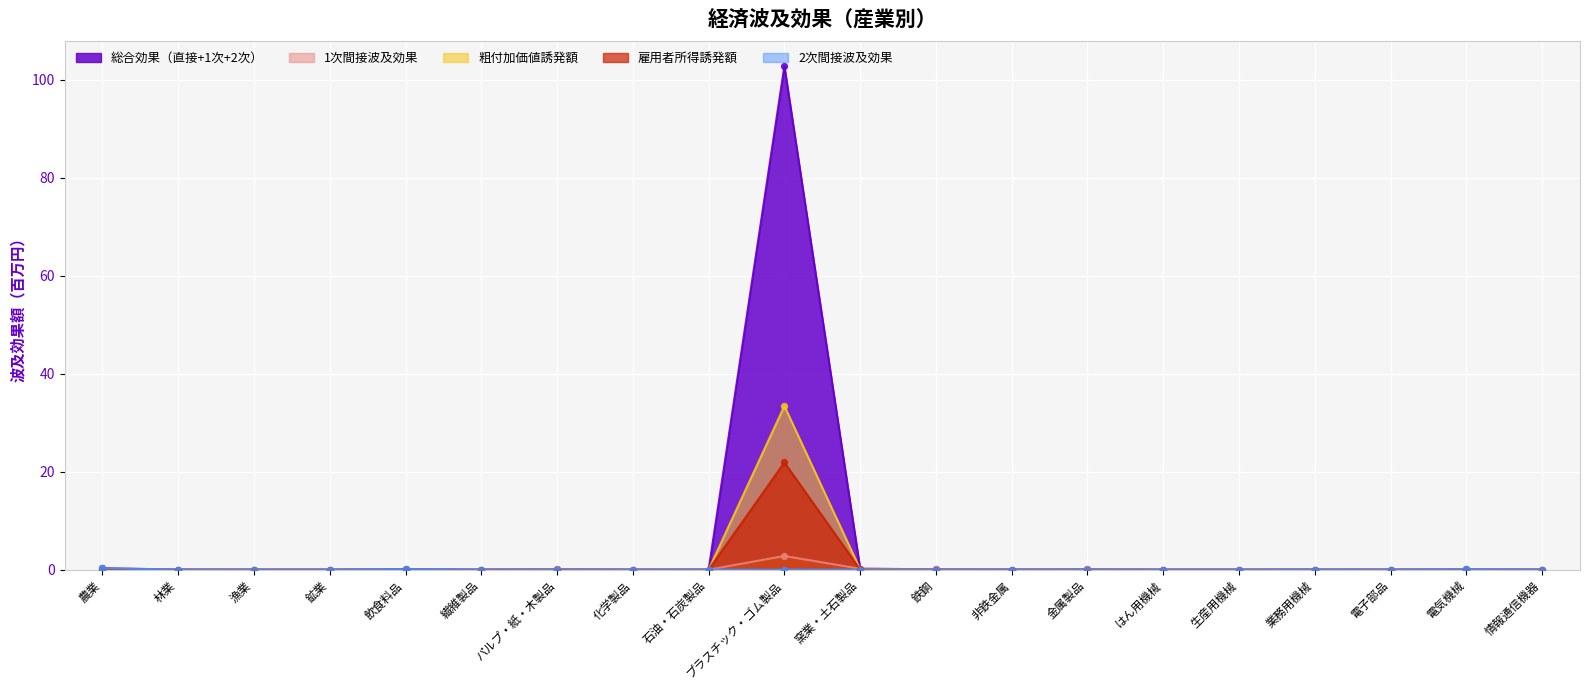

What is the total value across all series at 飲食料品?

0.3